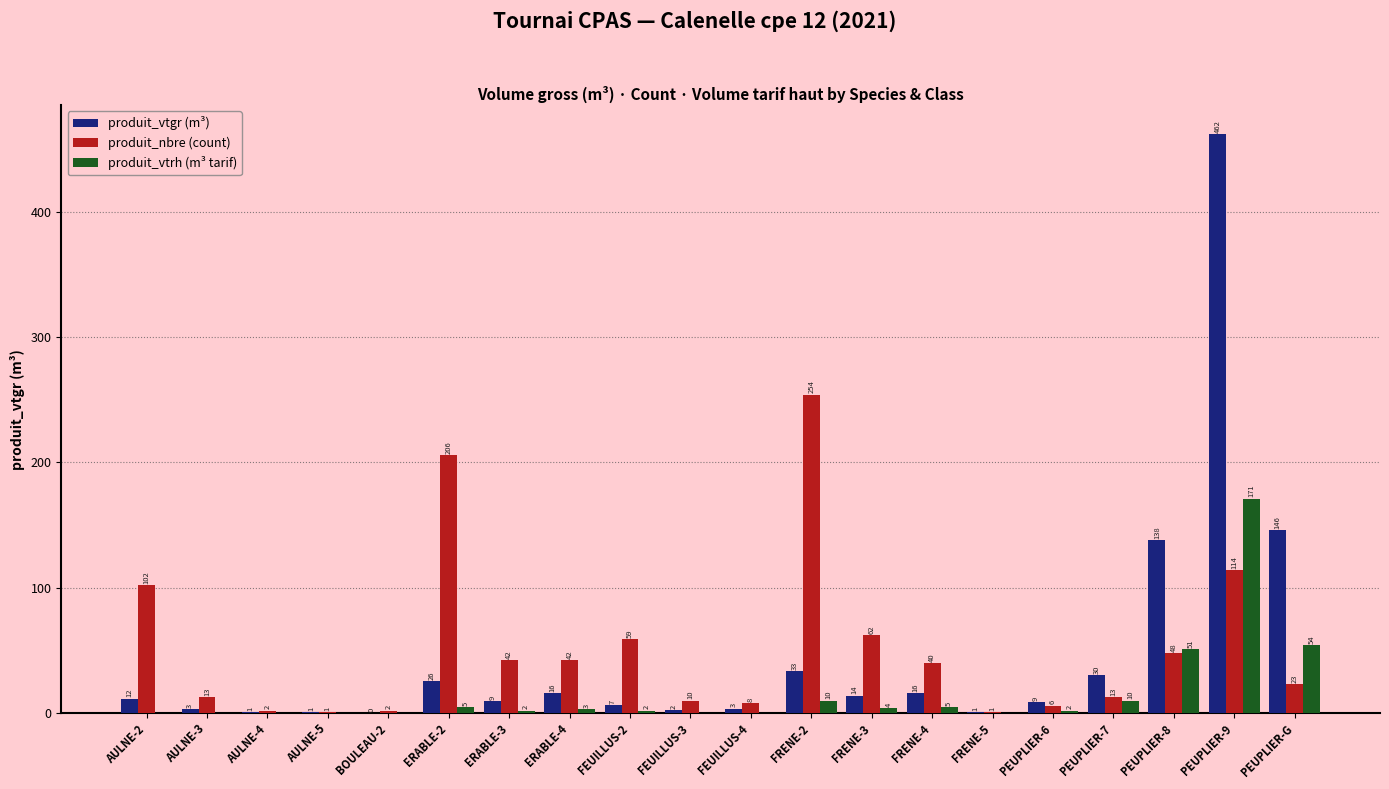

Which series changed the most between ERABLE-4 and PEUPLIER-G?

produit_vtgr (m³)